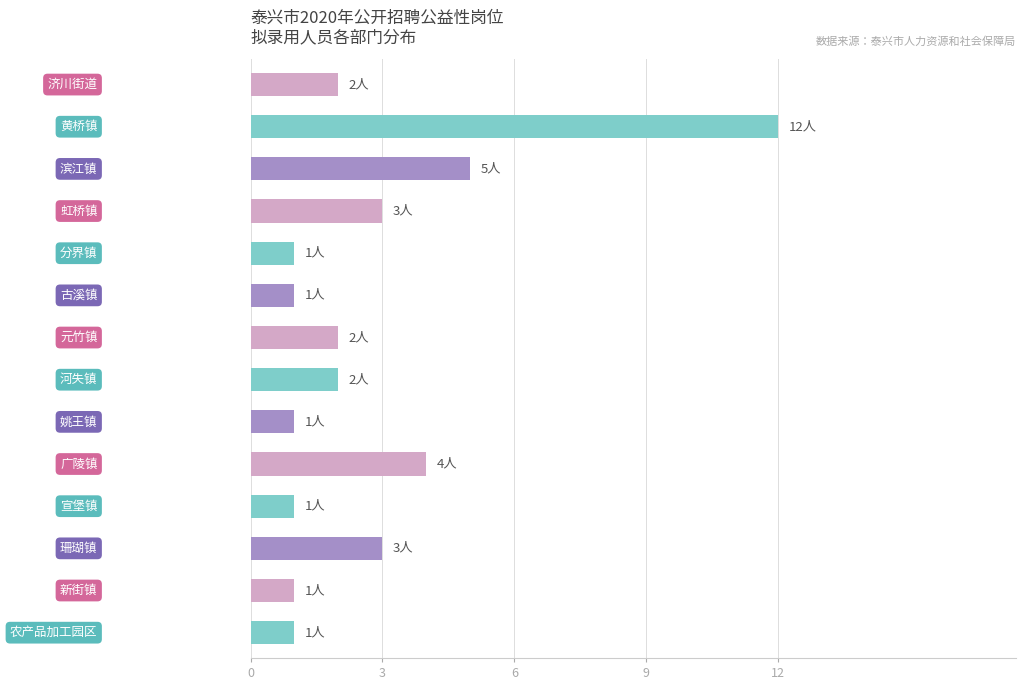

What is the value of the 7th bar from the top?

2